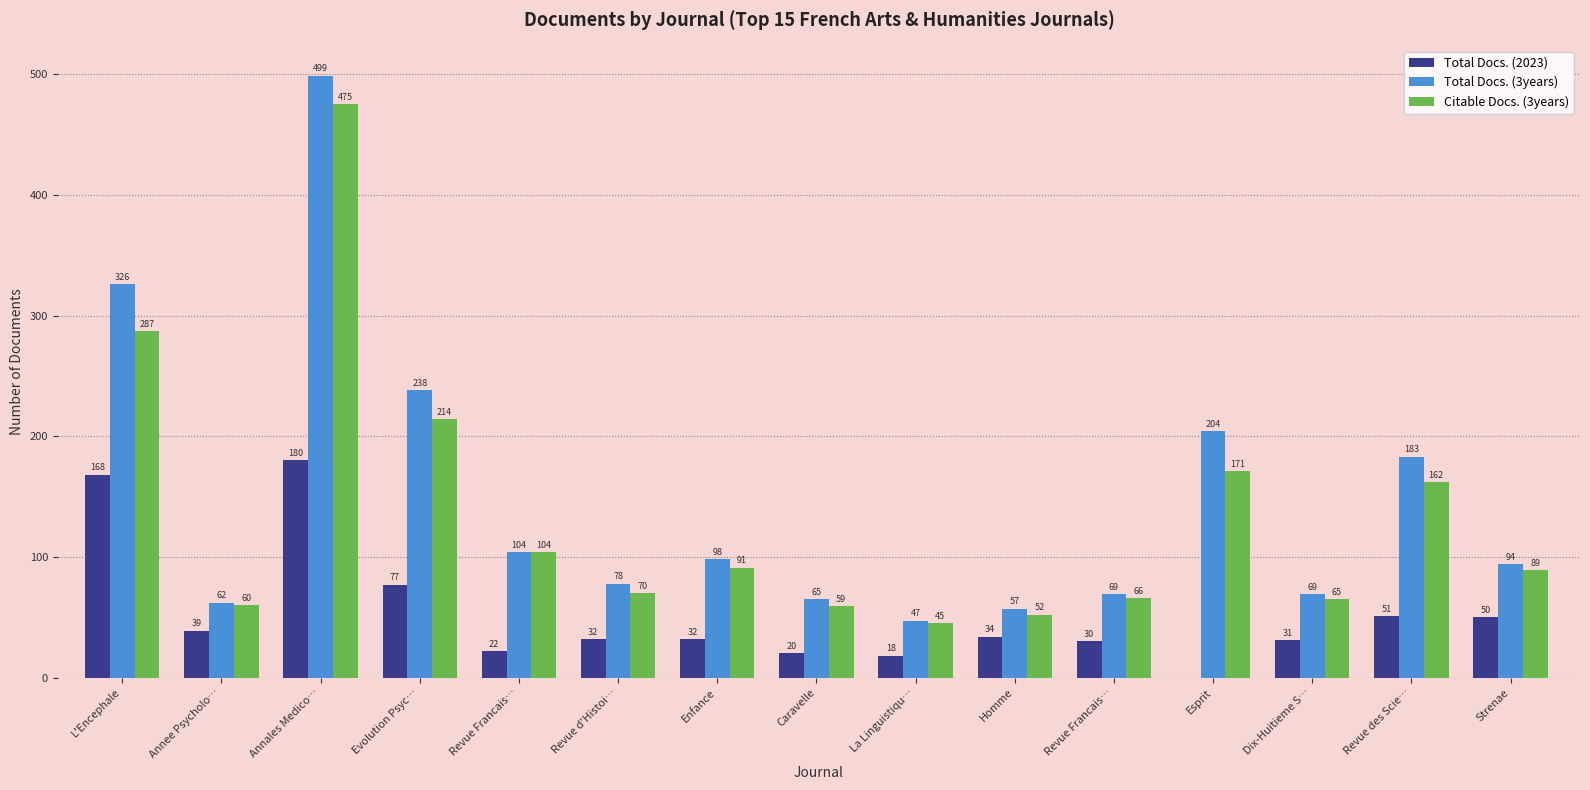

Is it true that Total Docs. (2023) equals 42 at Evolution Psyc…?

False